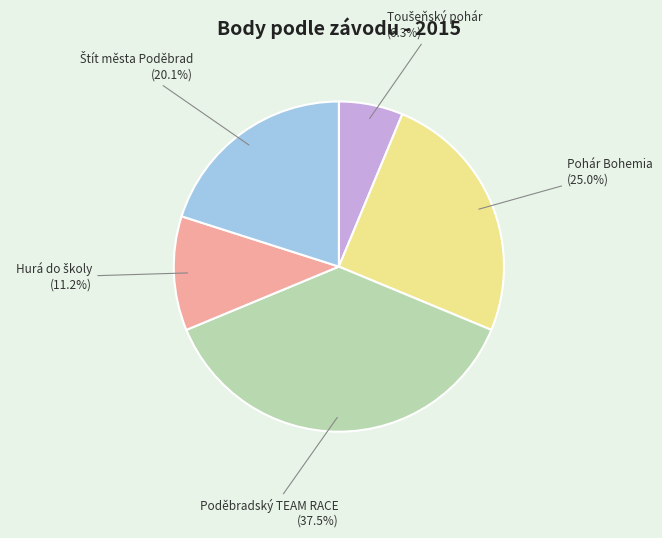

Do Pohár Bohemia and Poděbradský TEAM RACE together represent more than half of the pie?

Yes